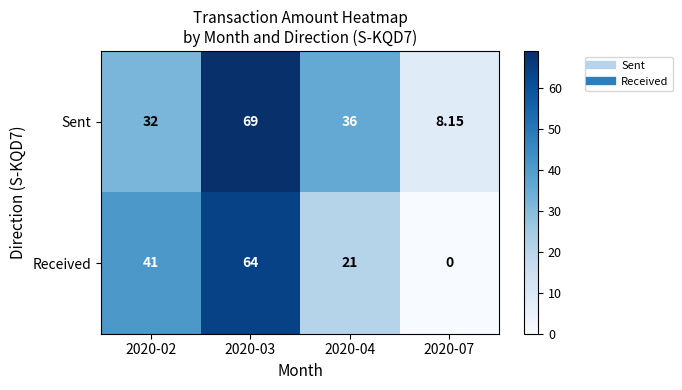

How many distinct data groups are displayed?

2